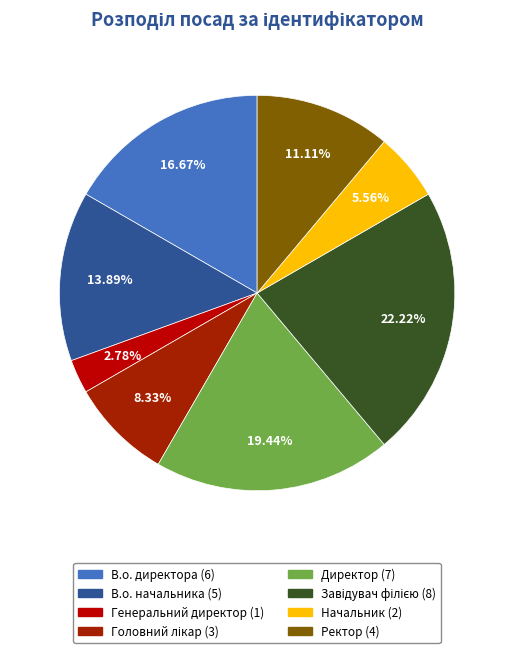

What is the smallest slice in the pie chart?

Генеральний директор